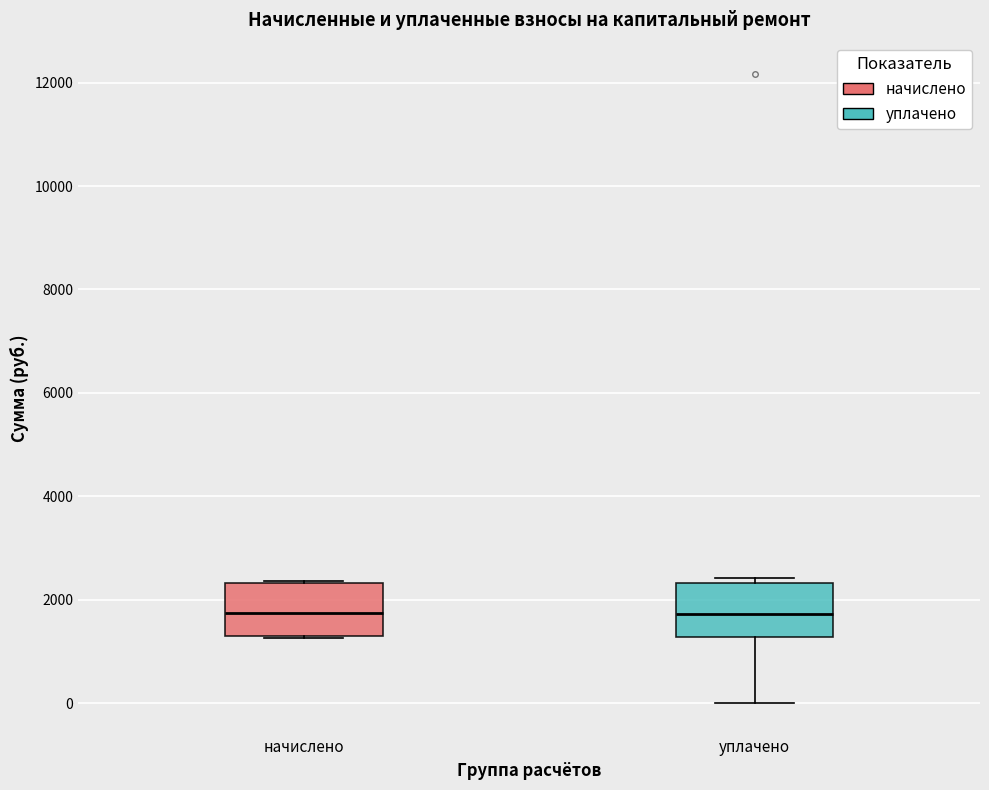

Where is the upper edge of the box for уплачено on the y-axis? The values are not printed on the chart, so give them approximately, as read against the axis.

2400